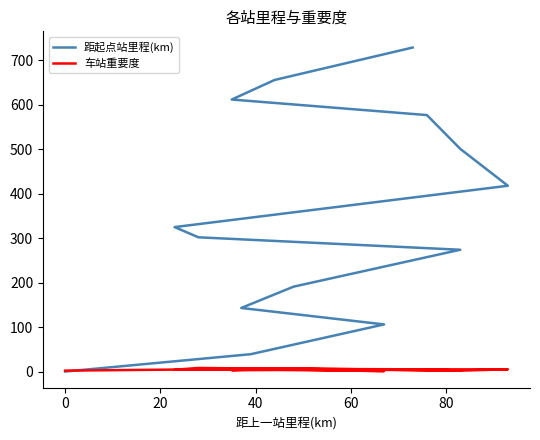

Rank the series by their maximum value, from highest to lowest.

距起点站里程(km), 车站重要度